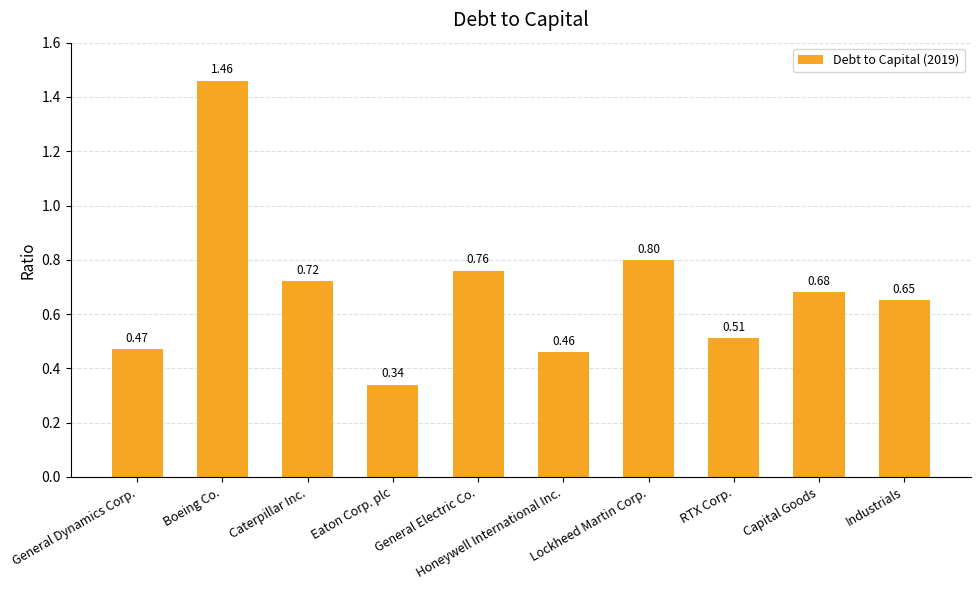

What is the difference between the maximum and minimum values?

1.1